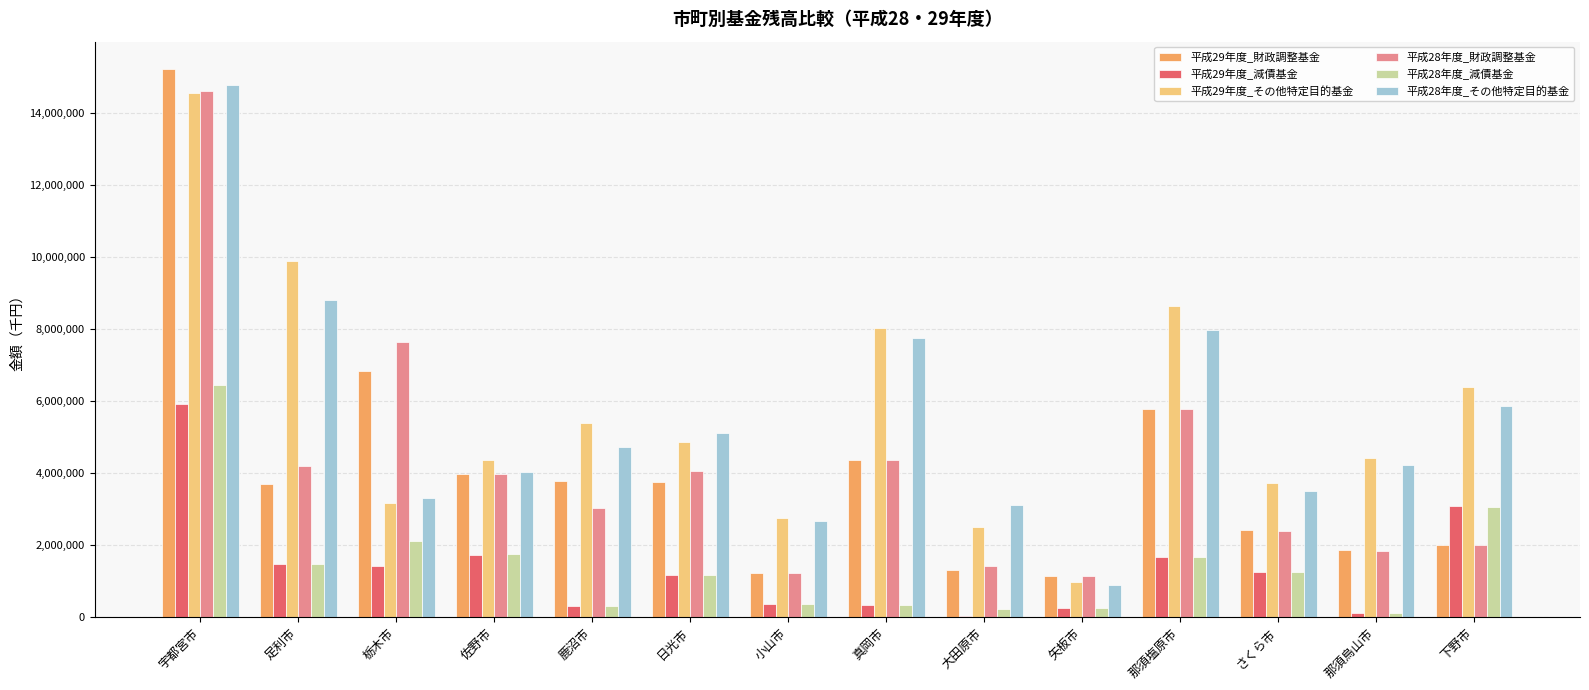

What is the total value across all series at 下野市?

22403509